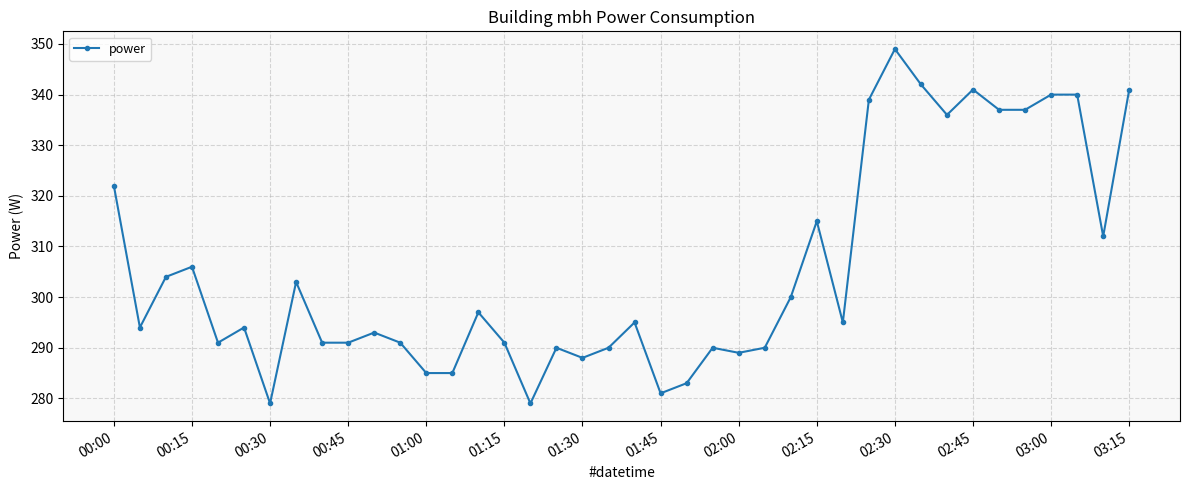

What is the smallest value displayed?

279